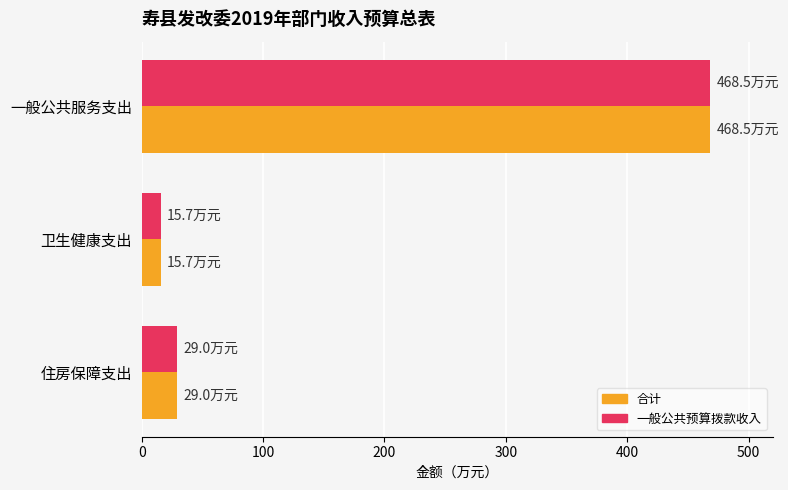

What value does the 合计 series have at 一般公共服务支出?

468.5